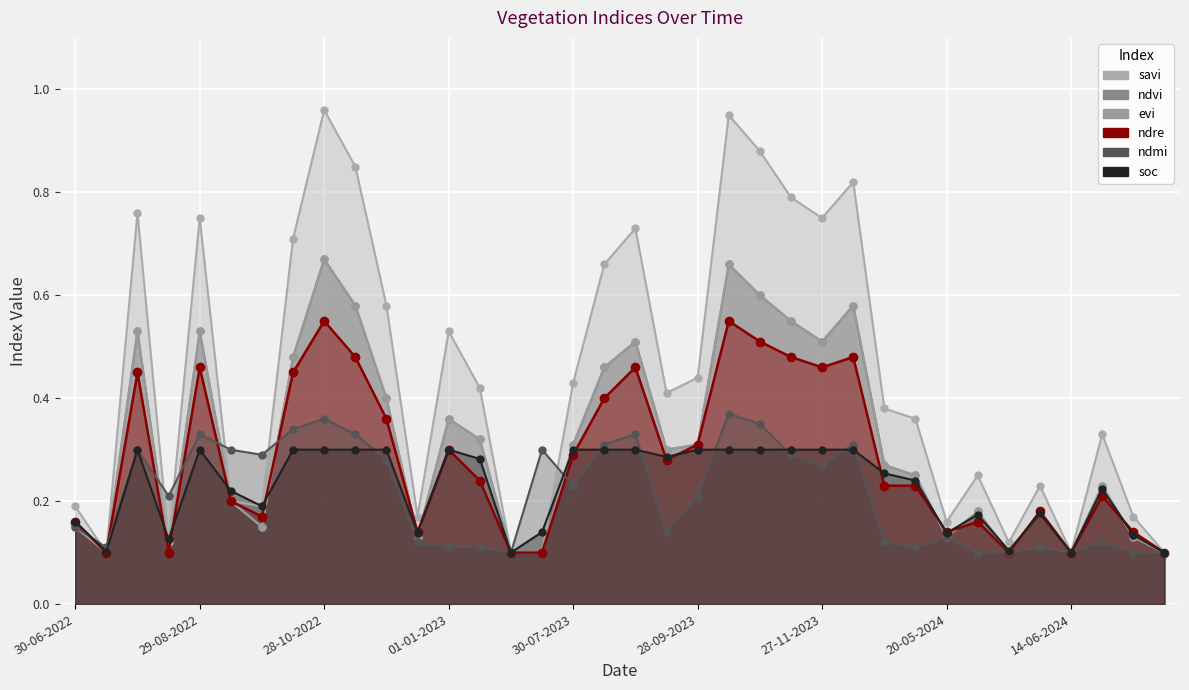

Reading left to right, what are all the values shown in this chart?

ndvi: 0.1	0.1	0.5	0.1	0.5	0.2	0.1	0.5	0.7	0.6	0.4	0.1	0.4	0.3	0.1	0.1	0.3	0.5	0.5	0.3	0.3	0.7	0.6	0.6	0.5	0.6	0.3	0.2	0.1	0.2	0.1	0.2	0.1	0.2	0.1	0.1
evi: 0.1	0.1	0.5	0.1	0.5	0.2	0.1	0.5	0.7	0.6	0.4	0.1	0.4	0.3	0.1	0.1	0.3	0.5	0.5	0.3	0.3	0.7	0.6	0.6	0.5	0.6	0.3	0.2	0.1	0.2	0.1	0.2	0.1	0.2	0.1	0.1
savi: 0.2	0.1	0.8	0.1	0.8	0.2	0.2	0.7	1.0	0.8	0.6	0.2	0.5	0.4	0.1	0.1	0.4	0.7	0.7	0.4	0.4	0.9	0.9	0.8	0.8	0.8	0.4	0.4	0.2	0.2	0.1	0.2	0.1	0.3	0.2	0.1
ndre: 0.2	0.1	0.5	0.1	0.5	0.2	0.2	0.5	0.6	0.5	0.4	0.1	0.3	0.2	0.1	0.1	0.3	0.4	0.5	0.3	0.3	0.6	0.5	0.5	0.5	0.5	0.2	0.2	0.1	0.2	0.1	0.2	0.1	0.2	0.1	0.1
ndmi: 0.1	0.1	0.3	0.2	0.3	0.3	0.3	0.3	0.4	0.3	0.3	0.1	0.1	0.1	0.1	0.3	0.2	0.3	0.3	0.1	0.2	0.4	0.3	0.3	0.3	0.3	0.1	0.1	0.1	0.1	0.1	0.1	0.1	0.1	0.1	0.1
soc: 0.2	0.1	0.3	0.1	0.3	0.2	0.2	0.3	0.3	0.3	0.3	0.1	0.3	0.3	0.1	0.1	0.3	0.3	0.3	0.3	0.3	0.3	0.3	0.3	0.3	0.3	0.3	0.2	0.1	0.2	0.1	0.2	0.1	0.2	0.1	0.1